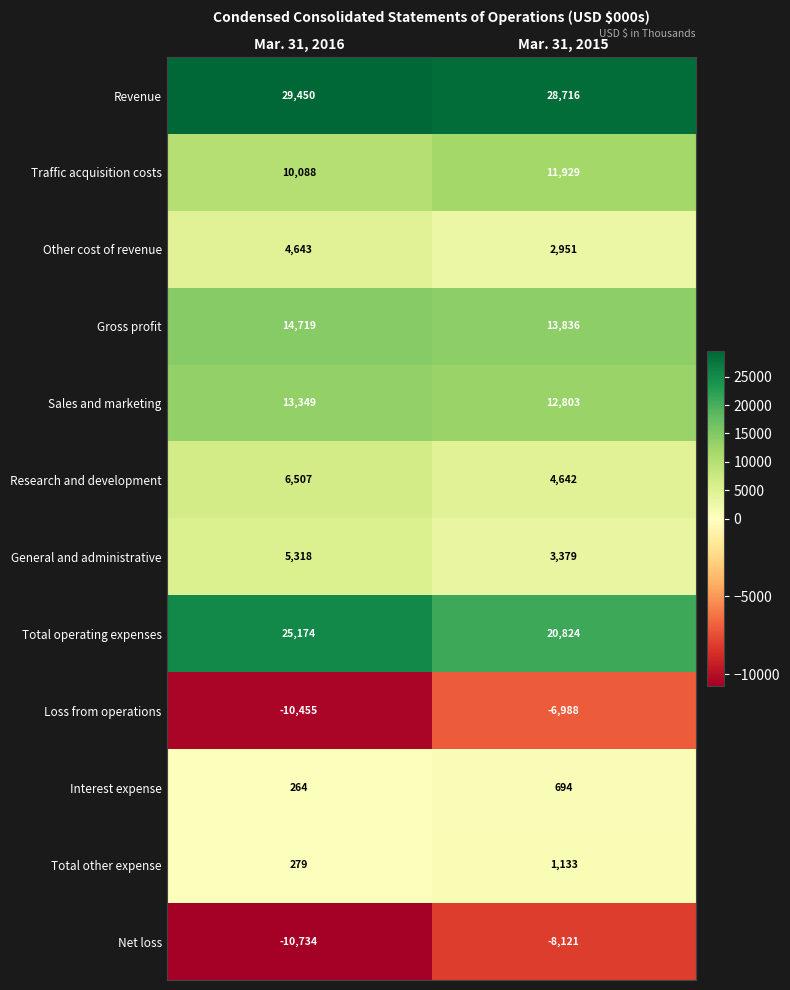

List the series in order of their peak value, highest first.

Revenue, Total operating expenses, Gross profit, Sales and marketing, Traffic acquisition costs, Research and development, General and administrative, Other cost of revenue, Total other expense, Interest expense, Loss from operations, Net loss